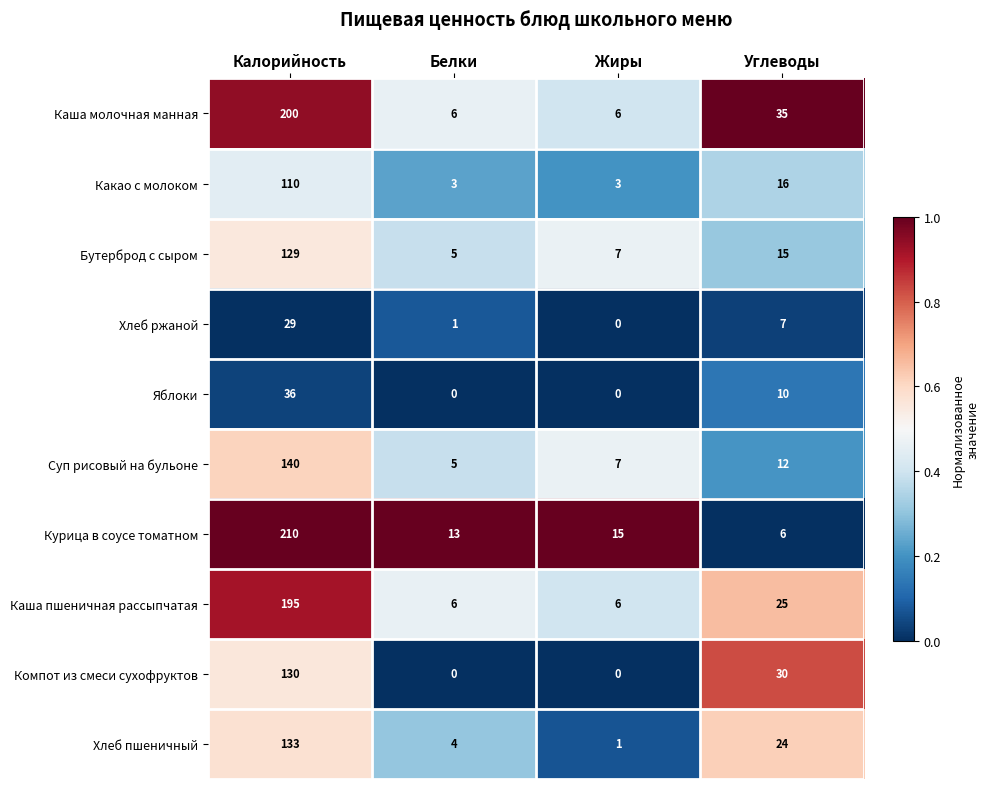

Which series has the widest spread of values?

Курица в соусе томатном